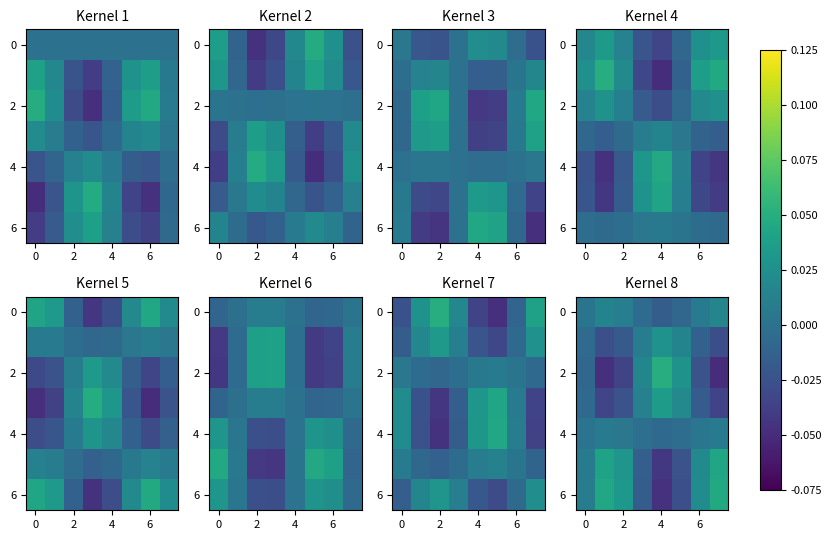

How many categories are shown in the chart?

8